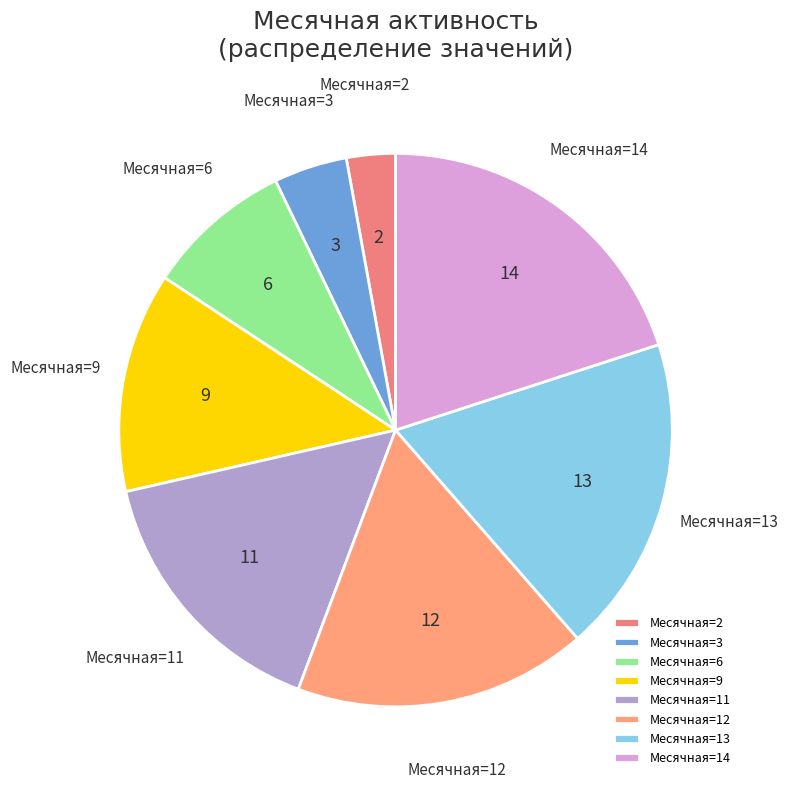

True or false: Месячная=12 accounts for 11% of the total.

False